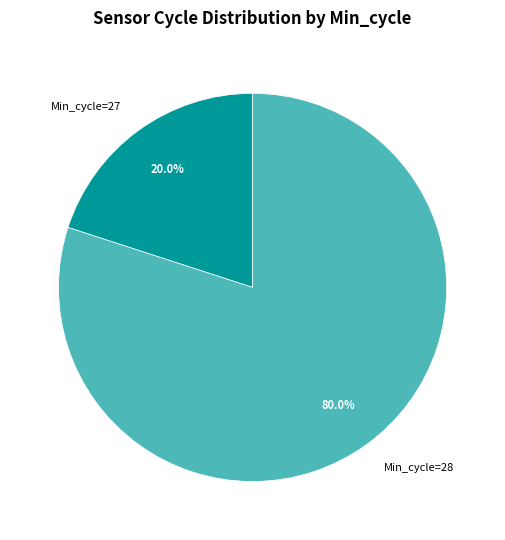

Combined, do Min_cycle=28 and Min_cycle=27 account for over 50%?

Yes